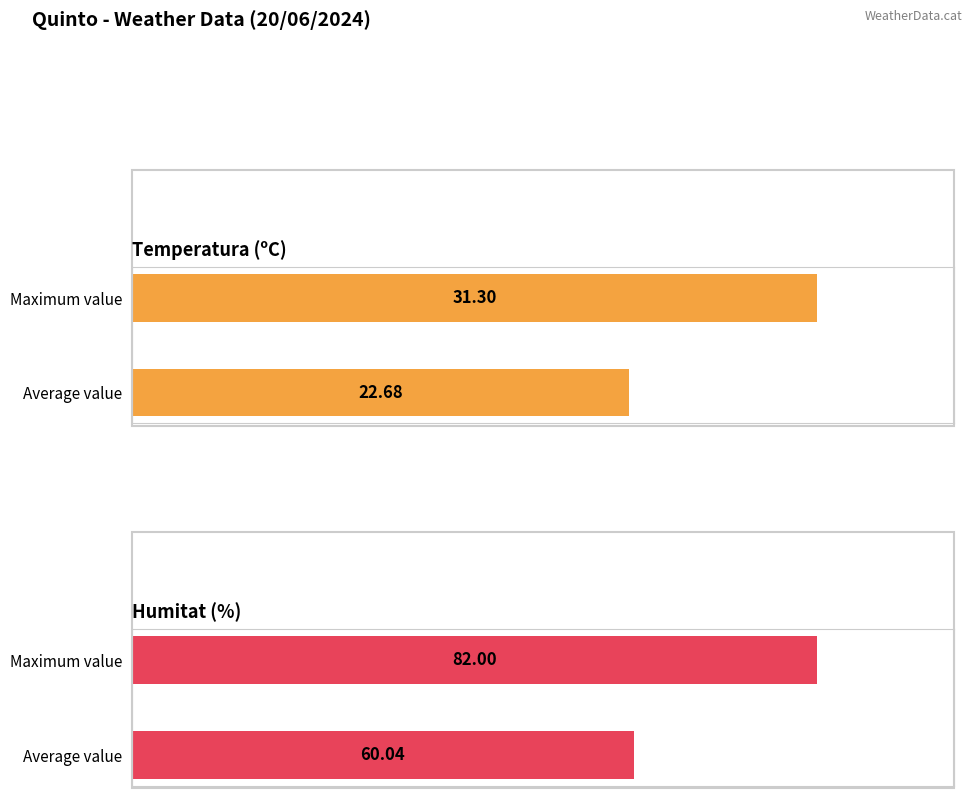

Which series changed the most between Average value and Maximum value?

Humitat (%)